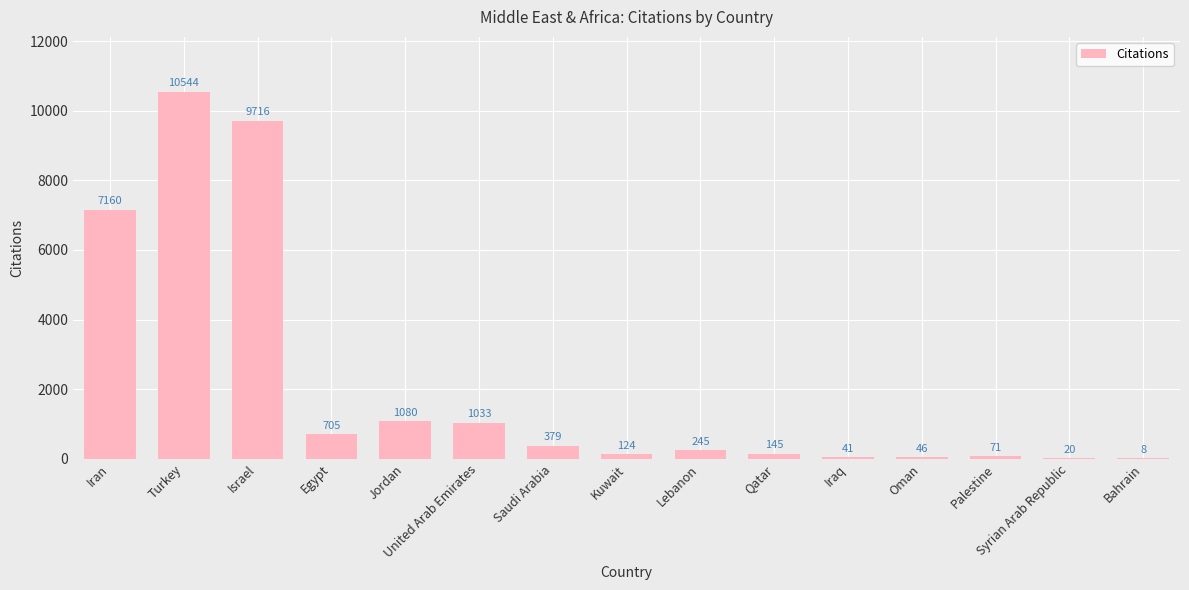

How many series are shown in this chart?

1